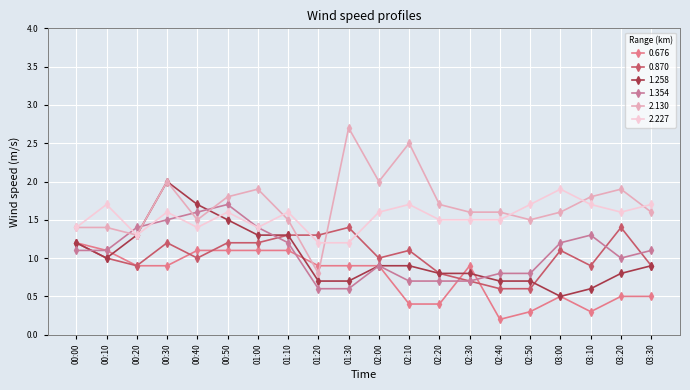

Reading left to right, what are all the values shown in this chart?

0.676: 00:00=1.2	00:10=1.1	00:20=0.9	00:30=0.9	00:40=1.1	00:50=1.1	01:00=1.1	01:10=1.1	01:20=0.9	01:30=0.9	02:00=0.9	02:10=0.4	02:20=0.4	02:30=0.9	02:40=0.2	02:50=0.3	03:00=0.5	03:10=0.3	03:20=0.5	03:30=0.5
0.870: 00:00=1.2	00:10=1.0	00:20=0.9	00:30=1.2	00:40=1.0	00:50=1.2	01:00=1.2	01:10=1.3	01:20=1.3	01:30=1.4	02:00=1.0	02:10=1.1	02:20=0.8	02:30=0.7	02:40=0.6	02:50=0.6	03:00=1.1	03:10=0.9	03:20=1.4	03:30=0.9
1.258: 00:00=1.2	00:10=1.0	00:20=1.3	00:30=2.0	00:40=1.7	00:50=1.5	01:00=1.3	01:10=1.3	01:20=0.7	01:30=0.7	02:00=0.9	02:10=0.9	02:20=0.8	02:30=0.8	02:40=0.7	02:50=0.7	03:00=0.5	03:10=0.6	03:20=0.8	03:30=0.9
1.354: 00:00=1.1	00:10=1.1	00:20=1.4	00:30=1.5	00:40=1.6	00:50=1.7	01:00=1.4	01:10=1.2	01:20=0.6	01:30=0.6	02:00=0.9	02:10=0.7	02:20=0.7	02:30=0.7	02:40=0.8	02:50=0.8	03:00=1.2	03:10=1.3	03:20=1.0	03:30=1.1
2.130: 00:00=1.4	00:10=1.4	00:20=1.3	00:30=2.0	00:40=1.5	00:50=1.8	01:00=1.9	01:10=1.5	01:20=0.8	01:30=2.7	02:00=2.0	02:10=2.5	02:20=1.7	02:30=1.6	02:40=1.6	02:50=1.5	03:00=1.6	03:10=1.8	03:20=1.9	03:30=1.6
2.227: 00:00=1.4	00:10=1.7	00:20=1.3	00:30=1.6	00:40=1.4	00:50=1.6	01:00=1.4	01:10=1.6	01:20=1.2	01:30=1.2	02:00=1.6	02:10=1.7	02:20=1.5	02:30=1.5	02:40=1.5	02:50=1.7	03:00=1.9	03:10=1.7	03:20=1.6	03:30=1.7